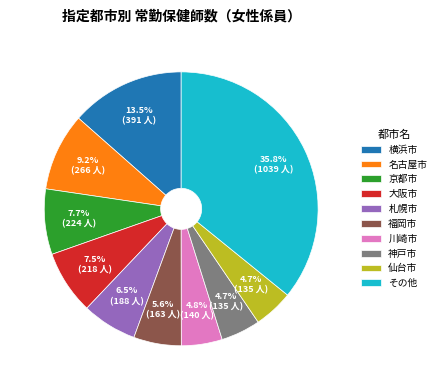

To the nearest percent, what percentage of the pie is 京都市?

8%